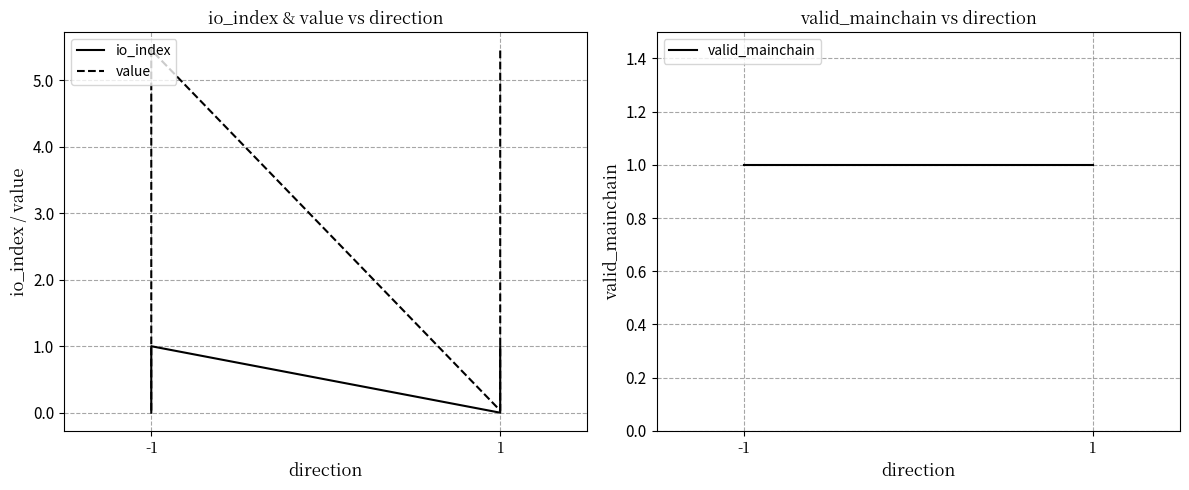

Which has a higher value, -1 or -1?

-1